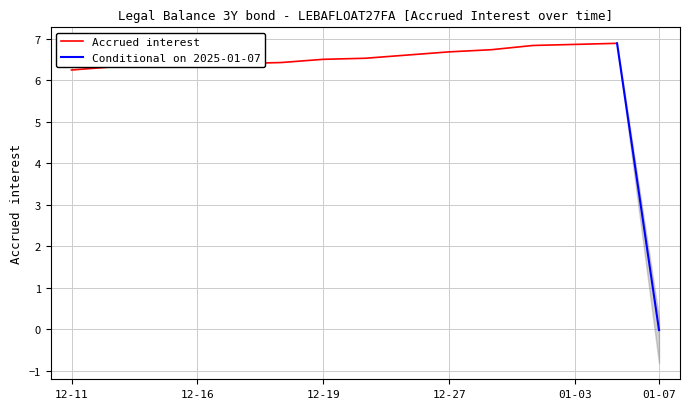

Which category has the highest value across all series?

2025-01-06